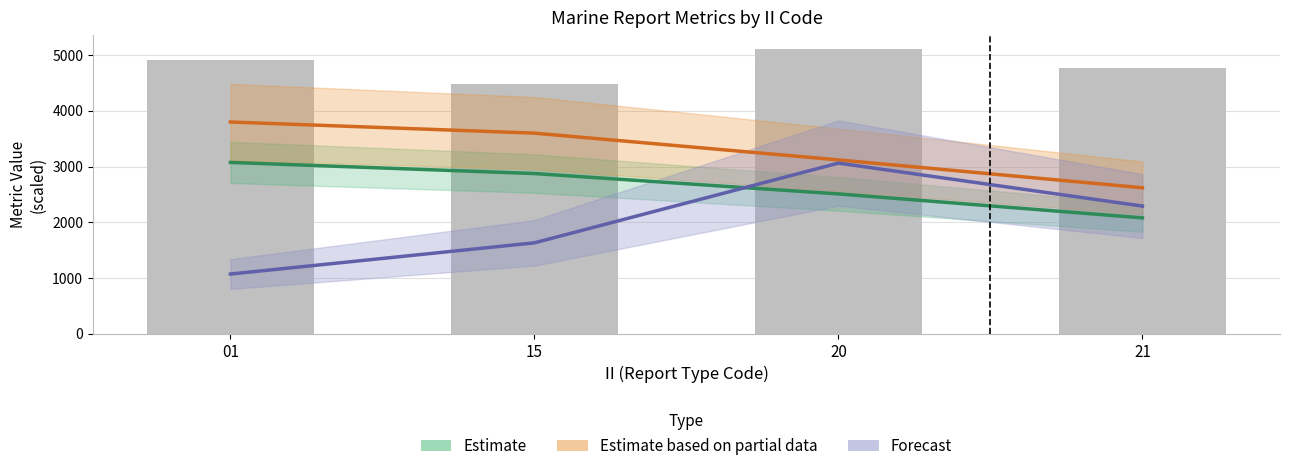

How many distinct data groups are displayed?

3